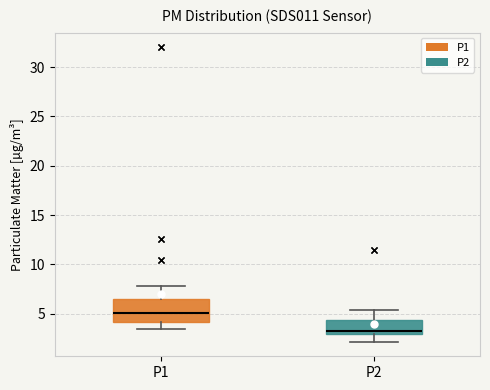

Reading left to right, transcribe this box plot: for each box, give where its median line is, the range the box spans, and where its two whiskers end, as read against the y-axis. The values are not printed on the chart, so give them approximately, as read against the axis.

P1: median 5.0, box 4.0 to 6.5, whiskers 3.5 to 8.0
P2: median 3.5, box 3.0 to 4.5, whiskers 2.0 to 5.5